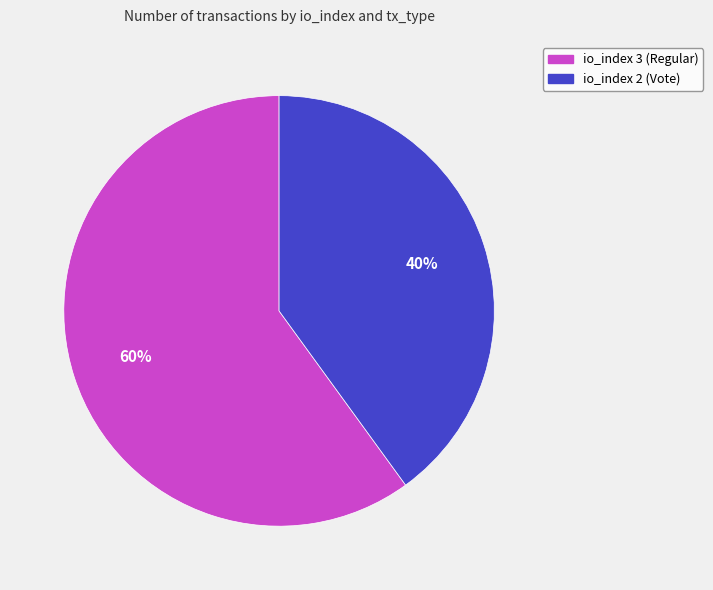

How many slices are in this pie chart?

2